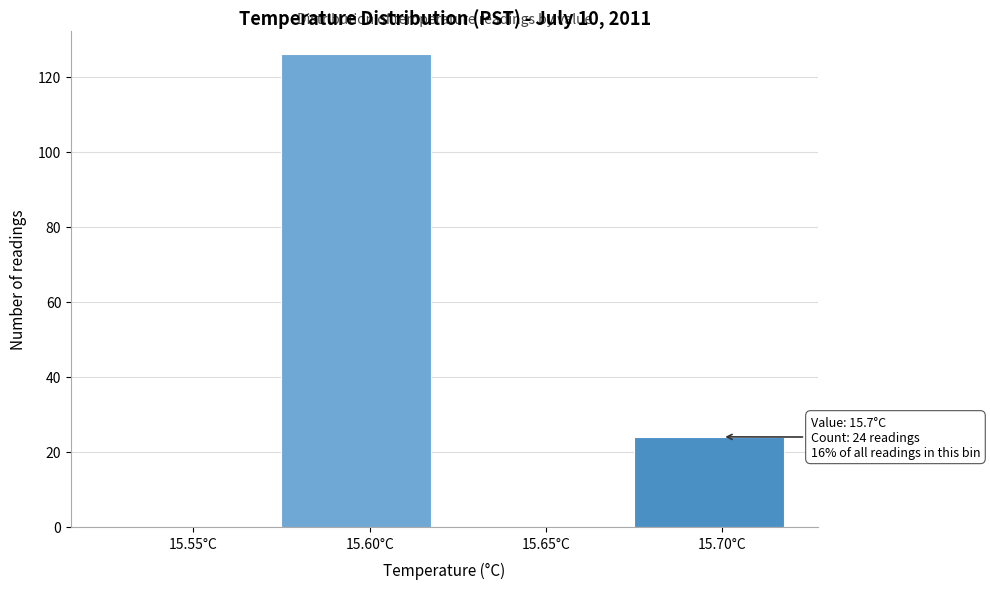

Reading left to right, what are all the values shown in this chart?

15.55°C=0	15.60°C=126	15.65°C=0	15.70°C=24